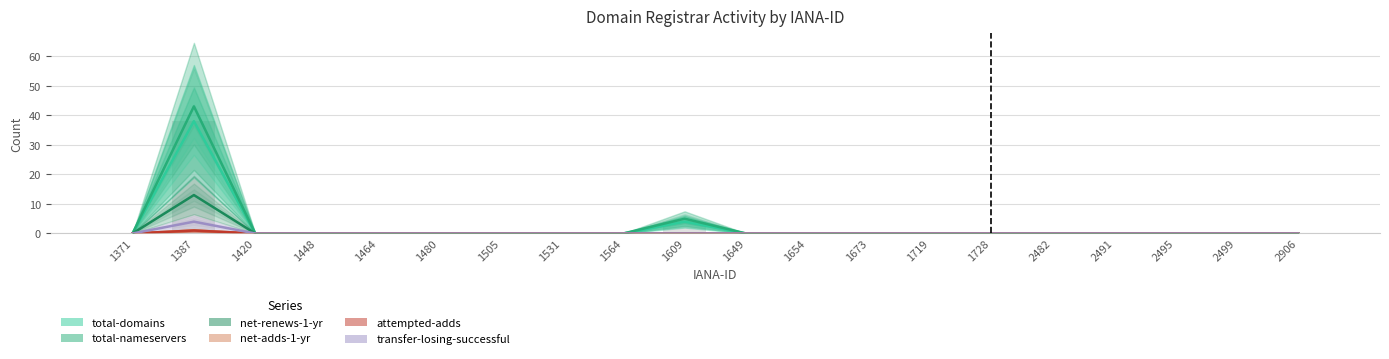

Is it true that net-adds-1-yr equals 0 at 1654?

True